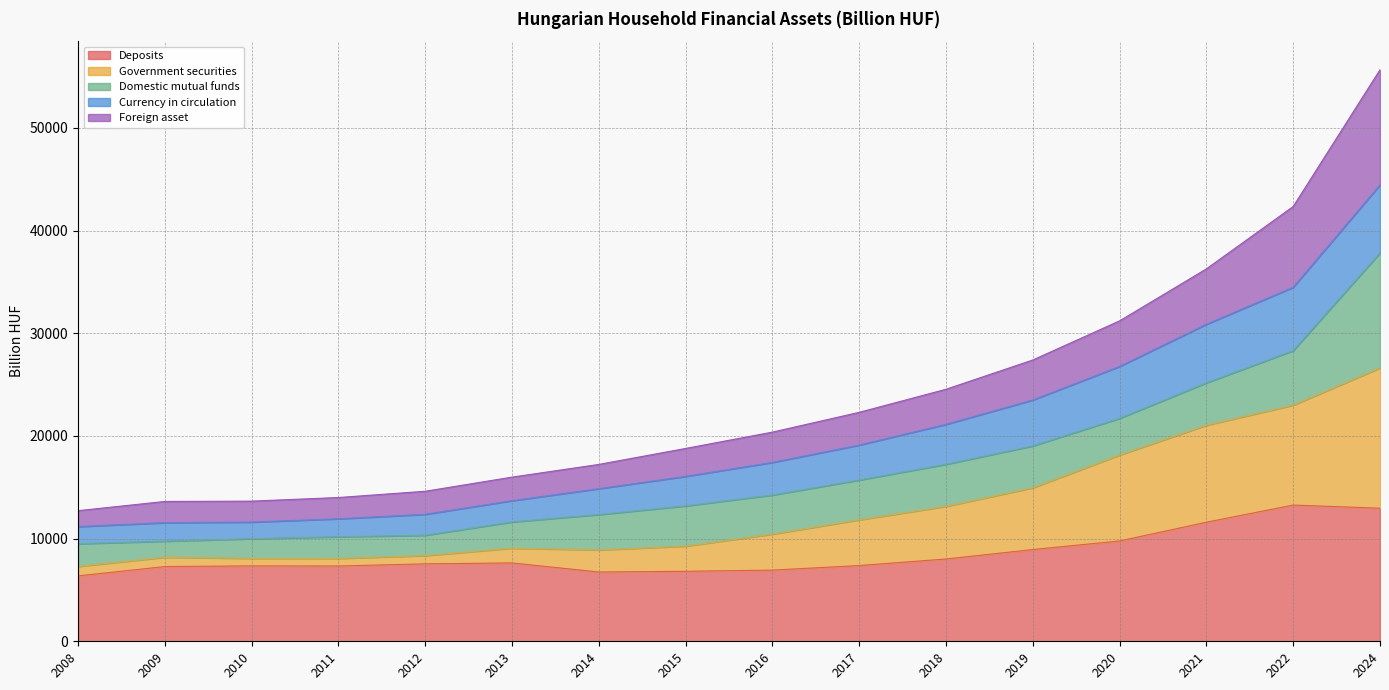

What value does the Foreign asset series have at 2015?

18782.5